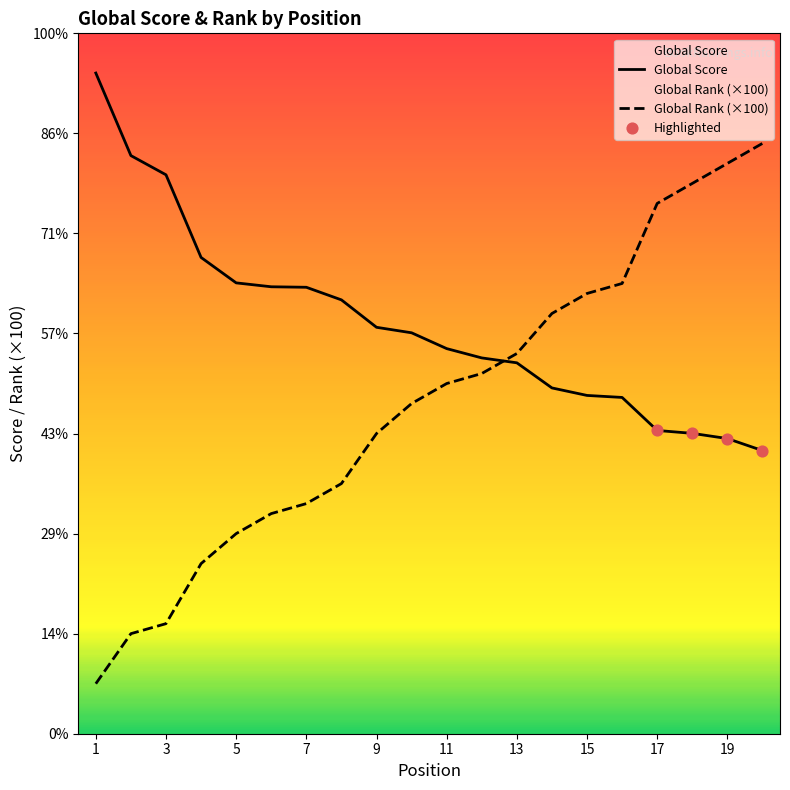

Which series has the largest total across all categories?

Global Score